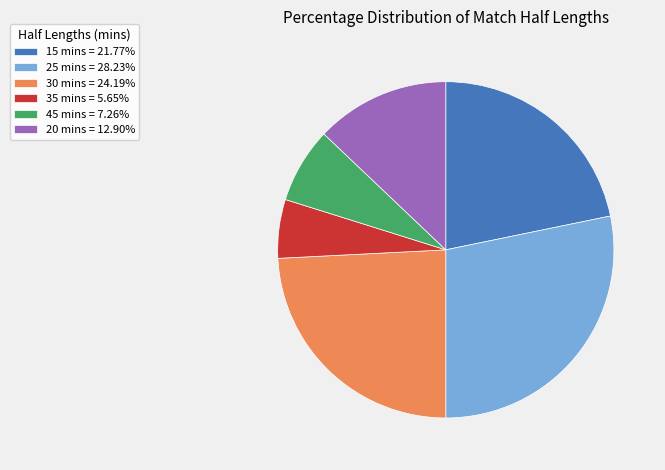

Do 15 mins = 21.77% and 45 mins = 7.26% together represent more than half of the pie?

No